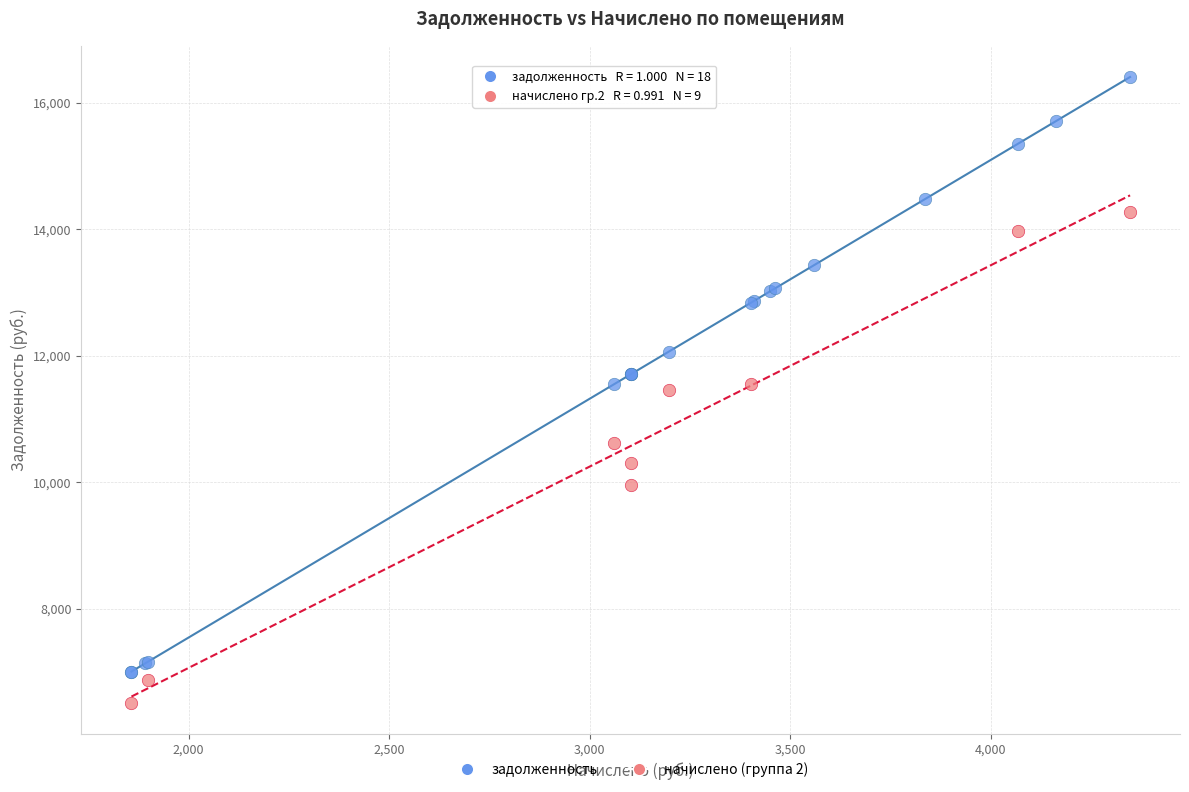

Which series contains the lowest Y value?

начислено (группа 2)